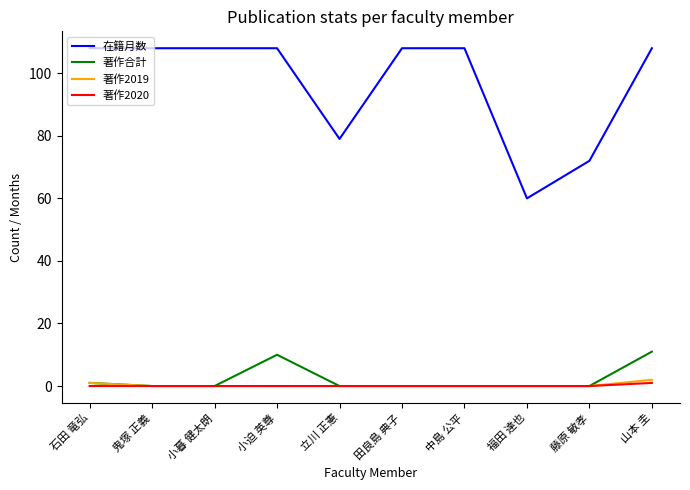

True or false: 著作2020 and 在籍月数 cross at least once.

False